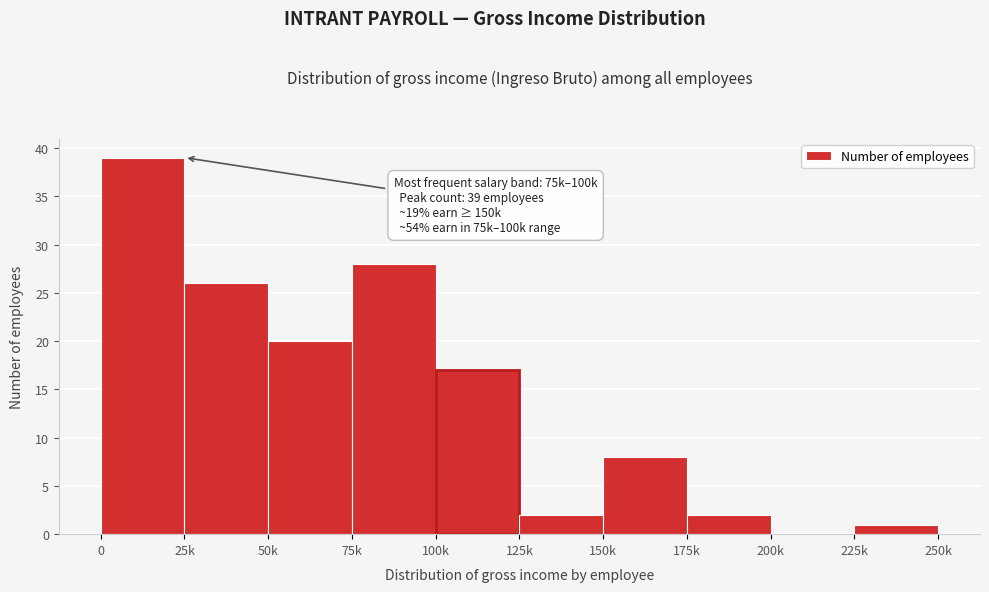

Reading left to right, what are all the values shown in this chart?

0=39	25k=26	50k=20	75k=28	100k=17	125k=2	150k=8	175k=2	200k=0	225k=1